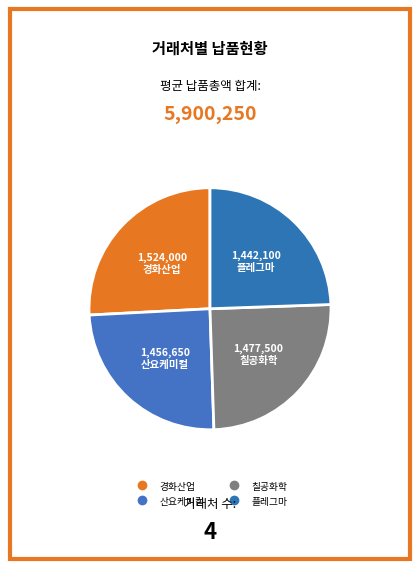

How many slices are in this pie chart?

4